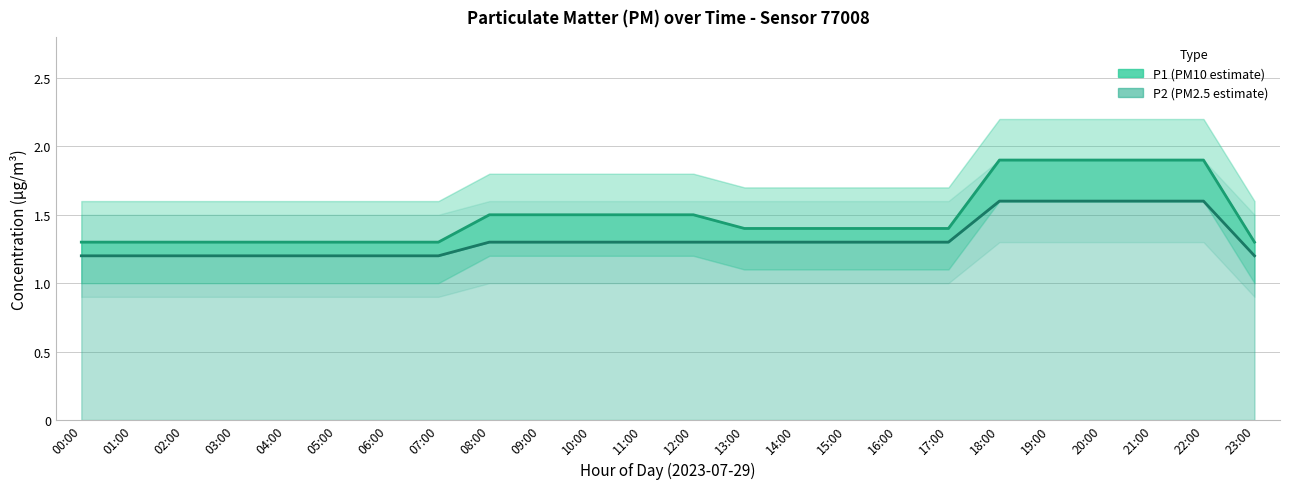

What is the maximum value for P2?

1.6